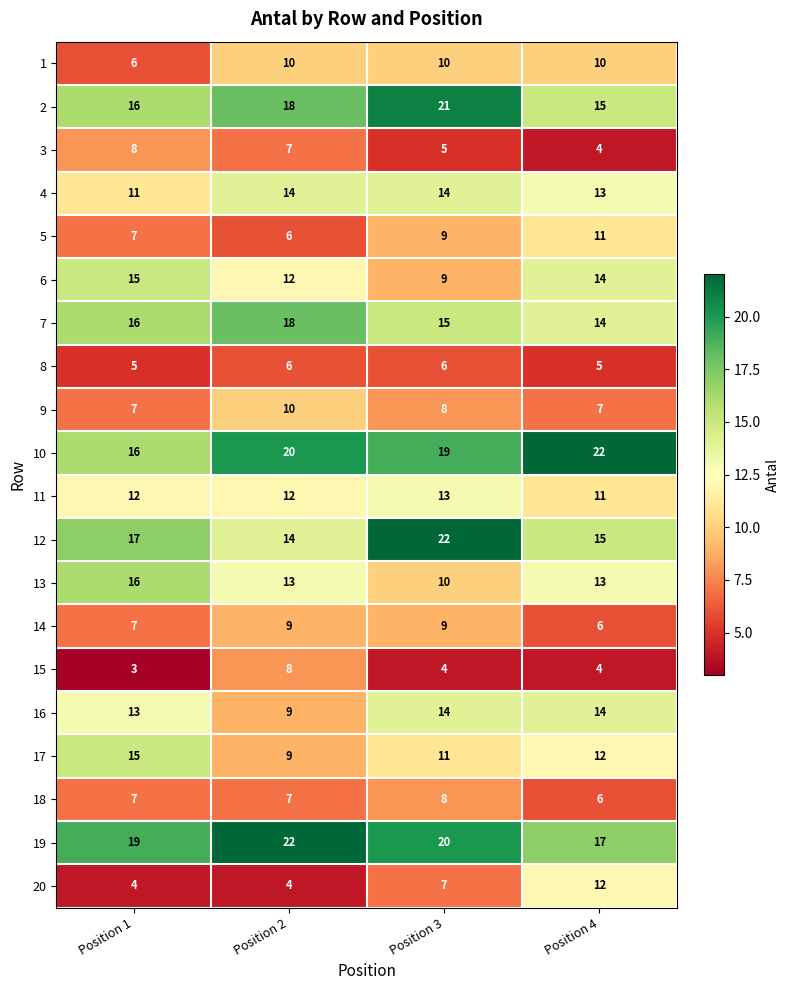

At which label does 5 reach its minimum?

Position 2